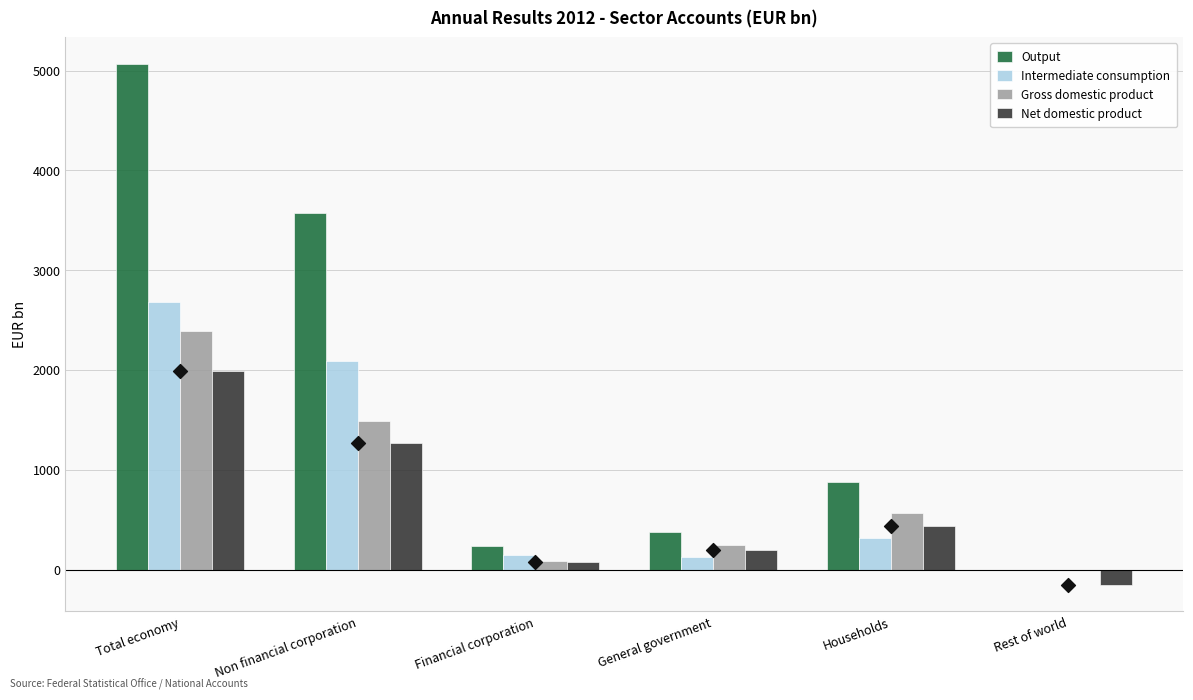

At how many categories does at least one series exceed 477?

3